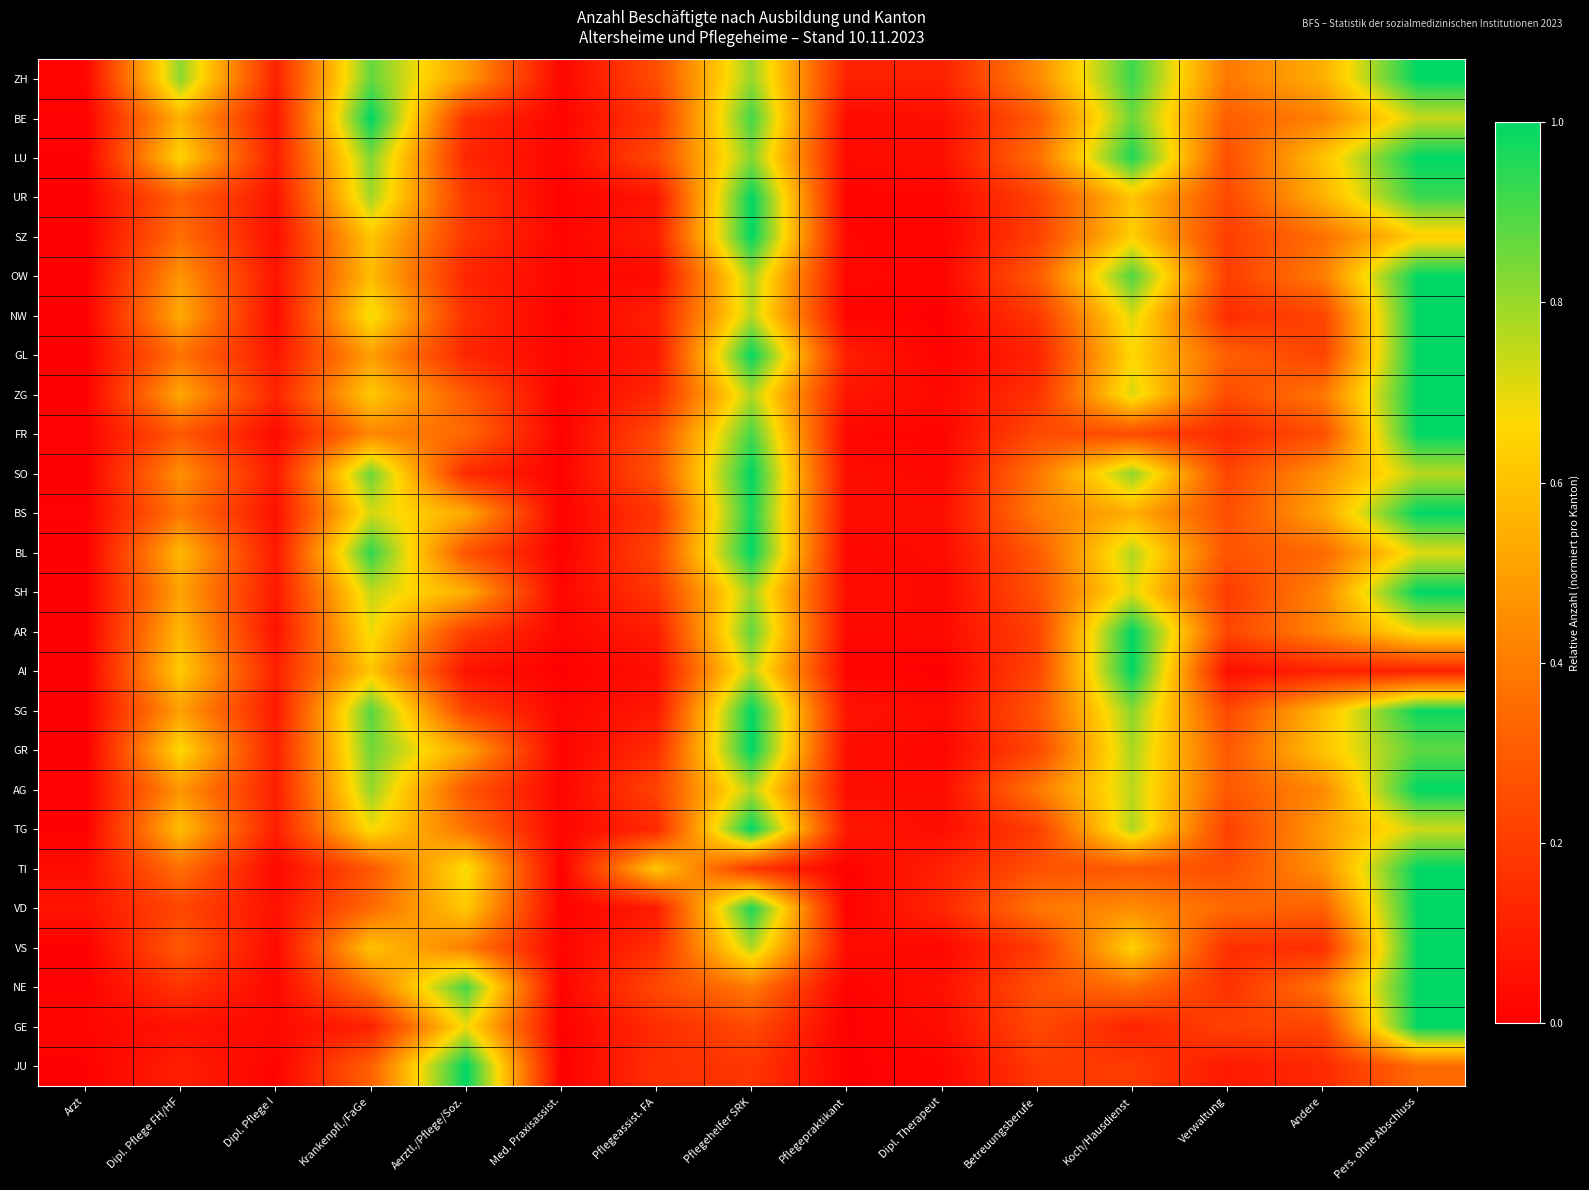

Reading left to right, what are all the values shown in this chart?

ZH: Arzt=0.0	Dipl. Pflege FH/HF=0.8	Dipl. Pflege I=0.1	Krankenpfl./FaGe=0.9	Aerztl./Pflege/Soz.=0.5	Med. Praxisassist.=0.0	Pflegeassist. FA=0.3	Pflegehelfer SRK=0.8	Pflegepraktikant=0.1	Dipl. Therapeut=0.1	Betreuungsberufe=0.4	Koch/Hausdienst=0.9	Verwaltung=0.4	Andere=0.5	Pers. ohne Abschluss=1.0
BE: Arzt=0.0	Dipl. Pflege FH/HF=0.5	Dipl. Pflege I=0.1	Krankenpfl./FaGe=1.0	Aerztl./Pflege/Soz.=0.2	Med. Praxisassist.=0.0	Pflegeassist. FA=0.2	Pflegehelfer SRK=0.9	Pflegepraktikant=0.0	Dipl. Therapeut=0.0	Betreuungsberufe=0.3	Koch/Hausdienst=0.9	Verwaltung=0.3	Andere=0.4	Pers. ohne Abschluss=0.7
LU: Arzt=0.0	Dipl. Pflege FH/HF=0.7	Dipl. Pflege I=0.1	Krankenpfl./FaGe=0.8	Aerztl./Pflege/Soz.=0.1	Med. Praxisassist.=0.0	Pflegeassist. FA=0.2	Pflegehelfer SRK=0.8	Pflegepraktikant=0.0	Dipl. Therapeut=0.0	Betreuungsberufe=0.4	Koch/Hausdienst=1.0	Verwaltung=0.3	Andere=0.6	Pers. ohne Abschluss=1.0
UR: Arzt=0.0	Dipl. Pflege FH/HF=0.3	Dipl. Pflege I=0.1	Krankenpfl./FaGe=0.8	Aerztl./Pflege/Soz.=0.2	Med. Praxisassist.=0.0	Pflegeassist. FA=0.1	Pflegehelfer SRK=1.0	Pflegepraktikant=0.0	Dipl. Therapeut=0.0	Betreuungsberufe=0.2	Koch/Hausdienst=0.6	Verwaltung=0.2	Andere=0.6	Pers. ohne Abschluss=0.9
SZ: Arzt=0.0	Dipl. Pflege FH/HF=0.4	Dipl. Pflege I=0.0	Krankenpfl./FaGe=0.6	Aerztl./Pflege/Soz.=0.2	Med. Praxisassist.=0.0	Pflegeassist. FA=0.1	Pflegehelfer SRK=1.0	Pflegepraktikant=0.0	Dipl. Therapeut=0.0	Betreuungsberufe=0.2	Koch/Hausdienst=0.6	Verwaltung=0.2	Andere=0.4	Pers. ohne Abschluss=0.6
OW: Arzt=0.0	Dipl. Pflege FH/HF=0.5	Dipl. Pflege I=0.1	Krankenpfl./FaGe=0.6	Aerztl./Pflege/Soz.=0.1	Med. Praxisassist.=0.0	Pflegeassist. FA=0.0	Pflegehelfer SRK=0.8	Pflegepraktikant=0.0	Dipl. Therapeut=0.0	Betreuungsberufe=0.3	Koch/Hausdienst=0.9	Verwaltung=0.2	Andere=0.4	Pers. ohne Abschluss=1.0
NW: Arzt=0.0	Dipl. Pflege FH/HF=0.5	Dipl. Pflege I=0.0	Krankenpfl./FaGe=0.7	Aerztl./Pflege/Soz.=0.2	Med. Praxisassist.=0.0	Pflegeassist. FA=0.1	Pflegehelfer SRK=0.8	Pflegepraktikant=0.0	Dipl. Therapeut=0.0	Betreuungsberufe=0.2	Koch/Hausdienst=0.7	Verwaltung=0.1	Andere=0.2	Pers. ohne Abschluss=1.0
GL: Arzt=0.0	Dipl. Pflege FH/HF=0.4	Dipl. Pflege I=0.1	Krankenpfl./FaGe=0.5	Aerztl./Pflege/Soz.=0.1	Med. Praxisassist.=0.0	Pflegeassist. FA=0.1	Pflegehelfer SRK=1.0	Pflegepraktikant=0.1	Dipl. Therapeut=0.0	Betreuungsberufe=0.1	Koch/Hausdienst=0.7	Verwaltung=0.3	Andere=0.2	Pers. ohne Abschluss=1.0
ZG: Arzt=0.0	Dipl. Pflege FH/HF=0.5	Dipl. Pflege I=0.1	Krankenpfl./FaGe=0.6	Aerztl./Pflege/Soz.=0.3	Med. Praxisassist.=0.0	Pflegeassist. FA=0.1	Pflegehelfer SRK=0.8	Pflegepraktikant=0.1	Dipl. Therapeut=0.0	Betreuungsberufe=0.2	Koch/Hausdienst=0.7	Verwaltung=0.2	Andere=0.4	Pers. ohne Abschluss=1.0
FR: Arzt=0.0	Dipl. Pflege FH/HF=0.3	Dipl. Pflege I=0.0	Krankenpfl./FaGe=0.4	Aerztl./Pflege/Soz.=0.3	Med. Praxisassist.=0.0	Pflegeassist. FA=0.3	Pflegehelfer SRK=0.9	Pflegepraktikant=0.0	Dipl. Therapeut=0.0	Betreuungsberufe=0.2	Koch/Hausdienst=0.2	Verwaltung=0.1	Andere=0.3	Pers. ohne Abschluss=1.0
SO: Arzt=0.0	Dipl. Pflege FH/HF=0.5	Dipl. Pflege I=0.1	Krankenpfl./FaGe=0.9	Aerztl./Pflege/Soz.=0.1	Med. Praxisassist.=0.0	Pflegeassist. FA=0.3	Pflegehelfer SRK=1.0	Pflegepraktikant=0.0	Dipl. Therapeut=0.0	Betreuungsberufe=0.4	Koch/Hausdienst=0.8	Verwaltung=0.2	Andere=0.5	Pers. ohne Abschluss=0.8
BS: Arzt=0.0	Dipl. Pflege FH/HF=0.4	Dipl. Pflege I=0.1	Krankenpfl./FaGe=0.7	Aerztl./Pflege/Soz.=0.5	Med. Praxisassist.=0.0	Pflegeassist. FA=0.2	Pflegehelfer SRK=1.0	Pflegepraktikant=0.0	Dipl. Therapeut=0.0	Betreuungsberufe=0.4	Koch/Hausdienst=0.5	Verwaltung=0.3	Andere=0.5	Pers. ohne Abschluss=1.0
BL: Arzt=0.0	Dipl. Pflege FH/HF=0.6	Dipl. Pflege I=0.1	Krankenpfl./FaGe=0.9	Aerztl./Pflege/Soz.=0.3	Med. Praxisassist.=0.0	Pflegeassist. FA=0.2	Pflegehelfer SRK=1.0	Pflegepraktikant=0.0	Dipl. Therapeut=0.0	Betreuungsberufe=0.3	Koch/Hausdienst=0.8	Verwaltung=0.3	Andere=0.3	Pers. ohne Abschluss=0.7
SH: Arzt=0.0	Dipl. Pflege FH/HF=0.5	Dipl. Pflege I=0.1	Krankenpfl./FaGe=0.7	Aerztl./Pflege/Soz.=0.5	Med. Praxisassist.=0.0	Pflegeassist. FA=0.2	Pflegehelfer SRK=0.8	Pflegepraktikant=0.0	Dipl. Therapeut=0.0	Betreuungsberufe=0.3	Koch/Hausdienst=0.7	Verwaltung=0.2	Andere=0.4	Pers. ohne Abschluss=1.0
AR: Arzt=0.0	Dipl. Pflege FH/HF=0.6	Dipl. Pflege I=0.1	Krankenpfl./FaGe=0.7	Aerztl./Pflege/Soz.=0.2	Med. Praxisassist.=0.0	Pflegeassist. FA=0.1	Pflegehelfer SRK=0.9	Pflegepraktikant=0.0	Dipl. Therapeut=0.0	Betreuungsberufe=0.2	Koch/Hausdienst=1.0	Verwaltung=0.2	Andere=0.4	Pers. ohne Abschluss=0.7
AI: Arzt=0.0	Dipl. Pflege FH/HF=0.6	Dipl. Pflege I=0.1	Krankenpfl./FaGe=0.6	Aerztl./Pflege/Soz.=0.1	Med. Praxisassist.=0.0	Pflegeassist. FA=0.0	Pflegehelfer SRK=0.8	Pflegepraktikant=0.0	Dipl. Therapeut=0.0	Betreuungsberufe=0.2	Koch/Hausdienst=1.0	Verwaltung=0.0	Andere=0.1	Pers. ohne Abschluss=0.1
SG: Arzt=0.0	Dipl. Pflege FH/HF=0.5	Dipl. Pflege I=0.1	Krankenpfl./FaGe=0.9	Aerztl./Pflege/Soz.=0.2	Med. Praxisassist.=0.0	Pflegeassist. FA=0.1	Pflegehelfer SRK=1.0	Pflegepraktikant=0.1	Dipl. Therapeut=0.0	Betreuungsberufe=0.3	Koch/Hausdienst=0.8	Verwaltung=0.2	Andere=0.6	Pers. ohne Abschluss=1.0
GR: Arzt=0.0	Dipl. Pflege FH/HF=0.7	Dipl. Pflege I=0.1	Krankenpfl./FaGe=0.9	Aerztl./Pflege/Soz.=0.5	Med. Praxisassist.=0.0	Pflegeassist. FA=0.1	Pflegehelfer SRK=1.0	Pflegepraktikant=0.0	Dipl. Therapeut=0.0	Betreuungsberufe=0.2	Koch/Hausdienst=0.8	Verwaltung=0.3	Andere=0.6	Pers. ohne Abschluss=0.9
AG: Arzt=0.0	Dipl. Pflege FH/HF=0.5	Dipl. Pflege I=0.1	Krankenpfl./FaGe=0.8	Aerztl./Pflege/Soz.=0.3	Med. Praxisassist.=0.0	Pflegeassist. FA=0.2	Pflegehelfer SRK=0.8	Pflegepraktikant=0.0	Dipl. Therapeut=0.0	Betreuungsberufe=0.4	Koch/Hausdienst=0.8	Verwaltung=0.3	Andere=0.4	Pers. ohne Abschluss=1.0
TG: Arzt=0.0	Dipl. Pflege FH/HF=0.6	Dipl. Pflege I=0.1	Krankenpfl./FaGe=0.7	Aerztl./Pflege/Soz.=0.4	Med. Praxisassist.=0.0	Pflegeassist. FA=0.1	Pflegehelfer SRK=1.0	Pflegepraktikant=0.1	Dipl. Therapeut=0.0	Betreuungsberufe=0.2	Koch/Hausdienst=0.8	Verwaltung=0.2	Andere=0.5	Pers. ohne Abschluss=0.7
TI: Arzt=0.0	Dipl. Pflege FH/HF=0.4	Dipl. Pflege I=0.0	Krankenpfl./FaGe=0.3	Aerztl./Pflege/Soz.=0.7	Med. Praxisassist.=0.0	Pflegeassist. FA=0.6	Pflegehelfer SRK=0.2	Pflegepraktikant=0.0	Dipl. Therapeut=0.1	Betreuungsberufe=0.3	Koch/Hausdienst=0.3	Verwaltung=0.3	Andere=0.5	Pers. ohne Abschluss=1.0
VD: Arzt=0.1	Dipl. Pflege FH/HF=0.2	Dipl. Pflege I=0.1	Krankenpfl./FaGe=0.3	Aerztl./Pflege/Soz.=0.6	Med. Praxisassist.=0.0	Pflegeassist. FA=0.1	Pflegehelfer SRK=1.0	Pflegepraktikant=0.0	Dipl. Therapeut=0.1	Betreuungsberufe=0.4	Koch/Hausdienst=0.4	Verwaltung=0.3	Andere=0.3	Pers. ohne Abschluss=1.0
VS: Arzt=0.0	Dipl. Pflege FH/HF=0.3	Dipl. Pflege I=0.0	Krankenpfl./FaGe=0.6	Aerztl./Pflege/Soz.=0.4	Med. Praxisassist.=0.0	Pflegeassist. FA=0.2	Pflegehelfer SRK=0.8	Pflegepraktikant=0.0	Dipl. Therapeut=0.0	Betreuungsberufe=0.2	Koch/Hausdienst=0.6	Verwaltung=0.2	Andere=0.1	Pers. ohne Abschluss=1.0
NE: Arzt=0.0	Dipl. Pflege FH/HF=0.2	Dipl. Pflege I=0.0	Krankenpfl./FaGe=0.4	Aerztl./Pflege/Soz.=0.9	Med. Praxisassist.=0.0	Pflegeassist. FA=0.2	Pflegehelfer SRK=0.4	Pflegepraktikant=0.0	Dipl. Therapeut=0.1	Betreuungsberufe=0.3	Koch/Hausdienst=0.4	Verwaltung=0.2	Andere=0.4	Pers. ohne Abschluss=1.0
GE: Arzt=0.0	Dipl. Pflege FH/HF=0.1	Dipl. Pflege I=0.0	Krankenpfl./FaGe=0.1	Aerztl./Pflege/Soz.=0.7	Med. Praxisassist.=0.0	Pflegeassist. FA=0.1	Pflegehelfer SRK=0.2	Pflegepraktikant=0.0	Dipl. Therapeut=0.0	Betreuungsberufe=0.2	Koch/Hausdienst=0.1	Verwaltung=0.2	Andere=0.2	Pers. ohne Abschluss=1.0
JU: Arzt=0.0	Dipl. Pflege FH/HF=0.1	Dipl. Pflege I=0.0	Krankenpfl./FaGe=0.3	Aerztl./Pflege/Soz.=1.0	Med. Praxisassist.=0.0	Pflegeassist. FA=0.2	Pflegehelfer SRK=0.2	Pflegepraktikant=0.0	Dipl. Therapeut=0.0	Betreuungsberufe=0.2	Koch/Hausdienst=0.2	Verwaltung=0.1	Andere=0.1	Pers. ohne Abschluss=0.3